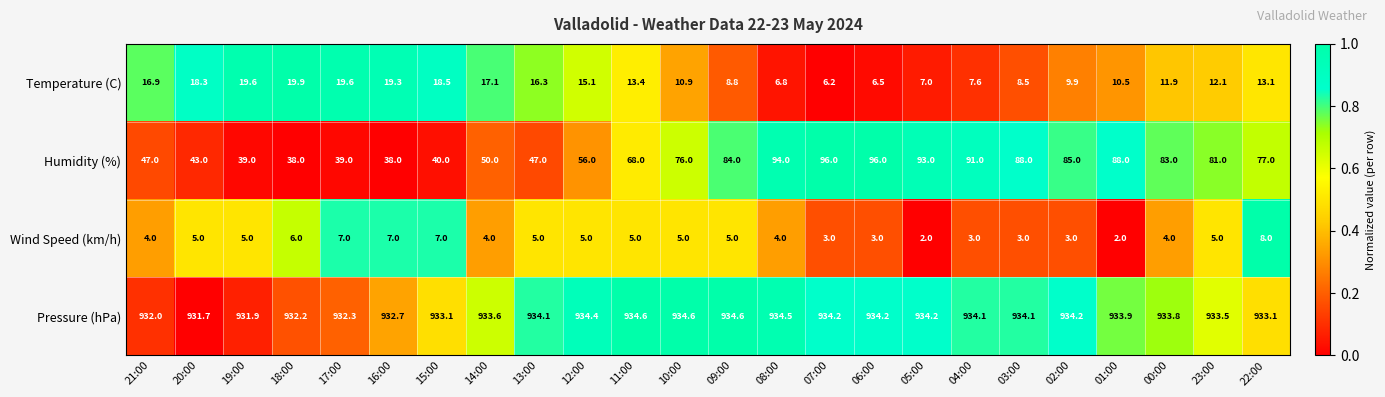

What is the minimum value shown in the chart?

2.0